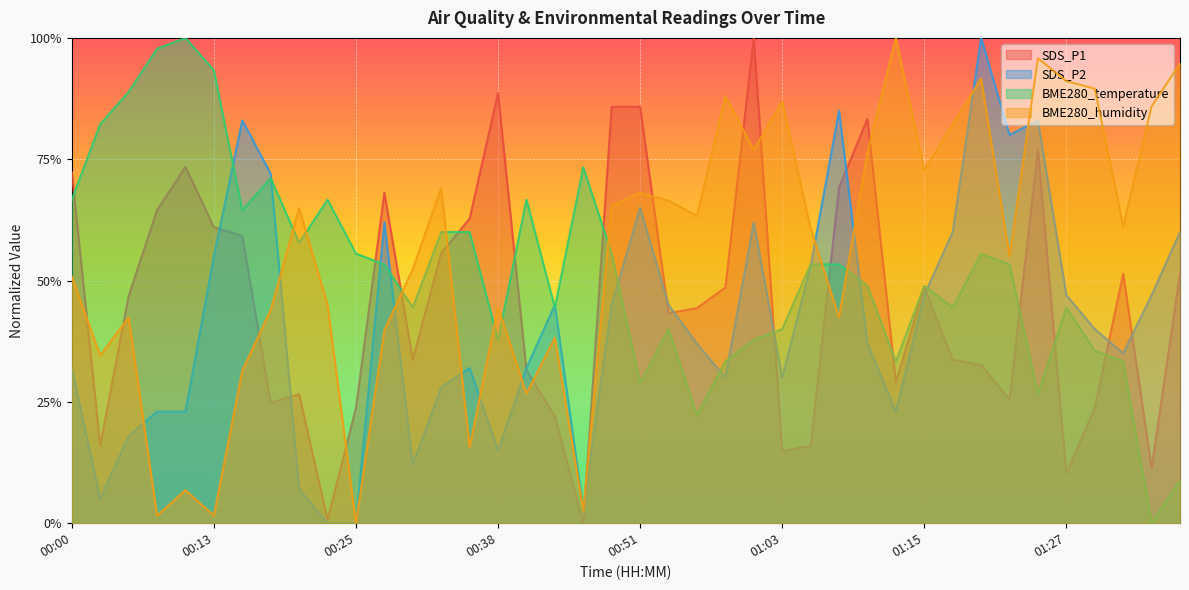

Count the number of data series in this chart.

4